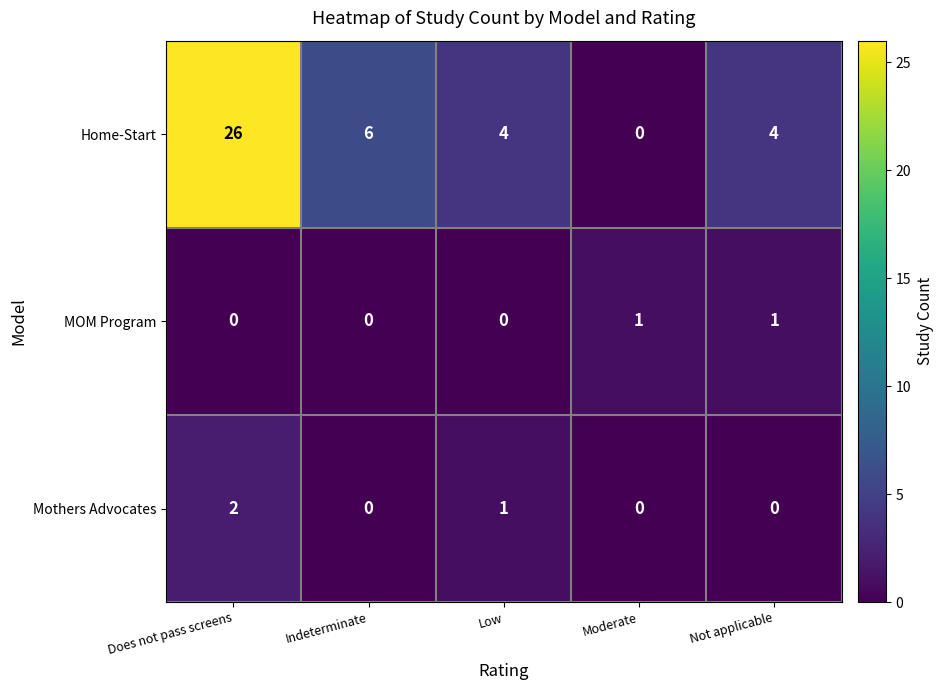

Which series has the largest range (max minus min)?

Home-Start